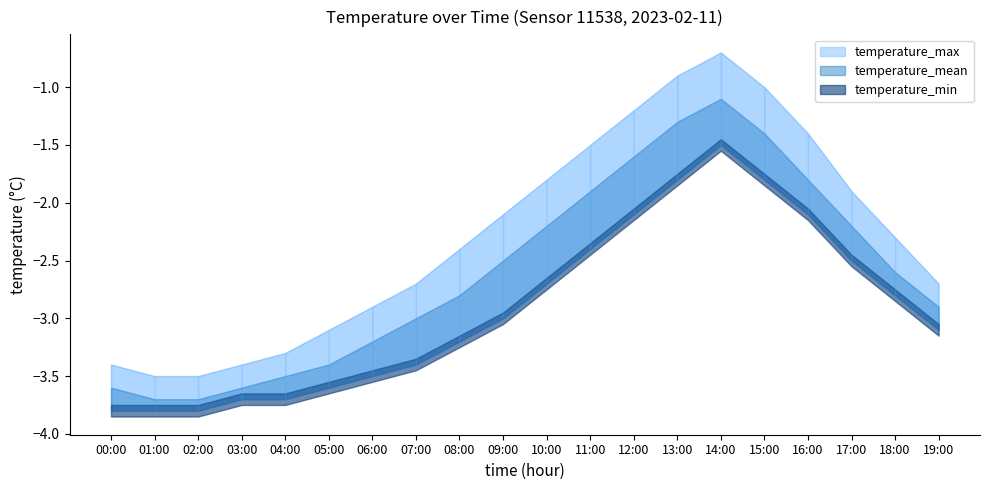

True or false: temperature_mean has a value of -3.4 at 05:00.

True